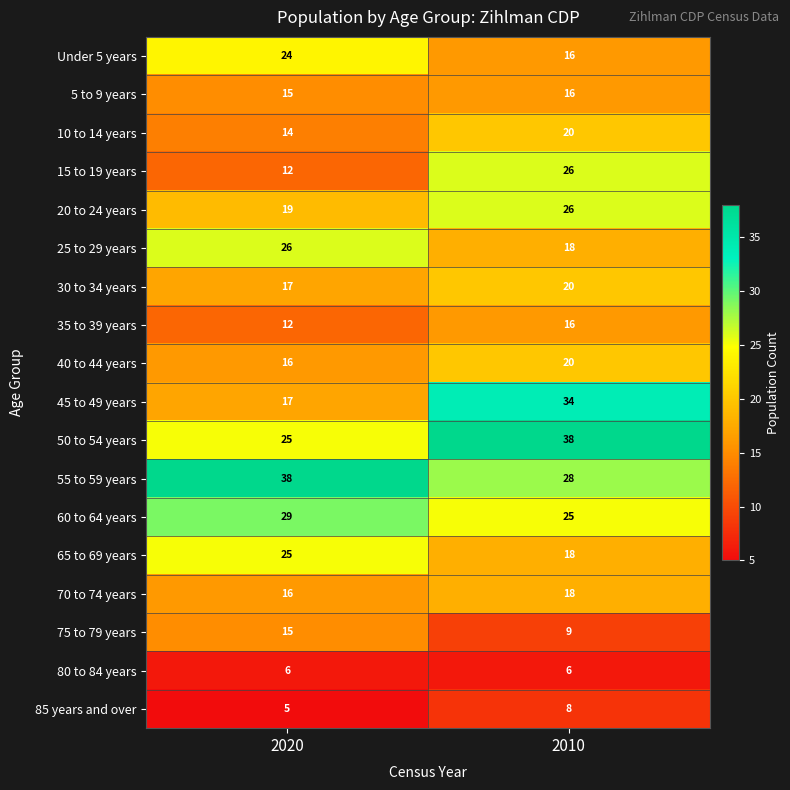

At which category is the sum across all series the highest?

2010